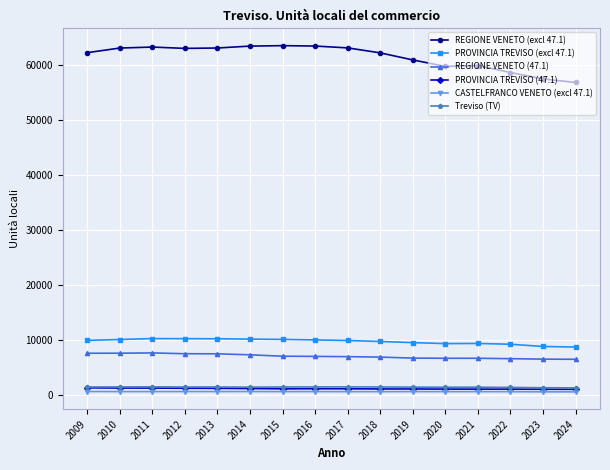

Is the value of PROVINCIA TREVISO (47.1) at 2017 greater than the value of PROVINCIA TREVISO (excl 47.1) at 2009?

No